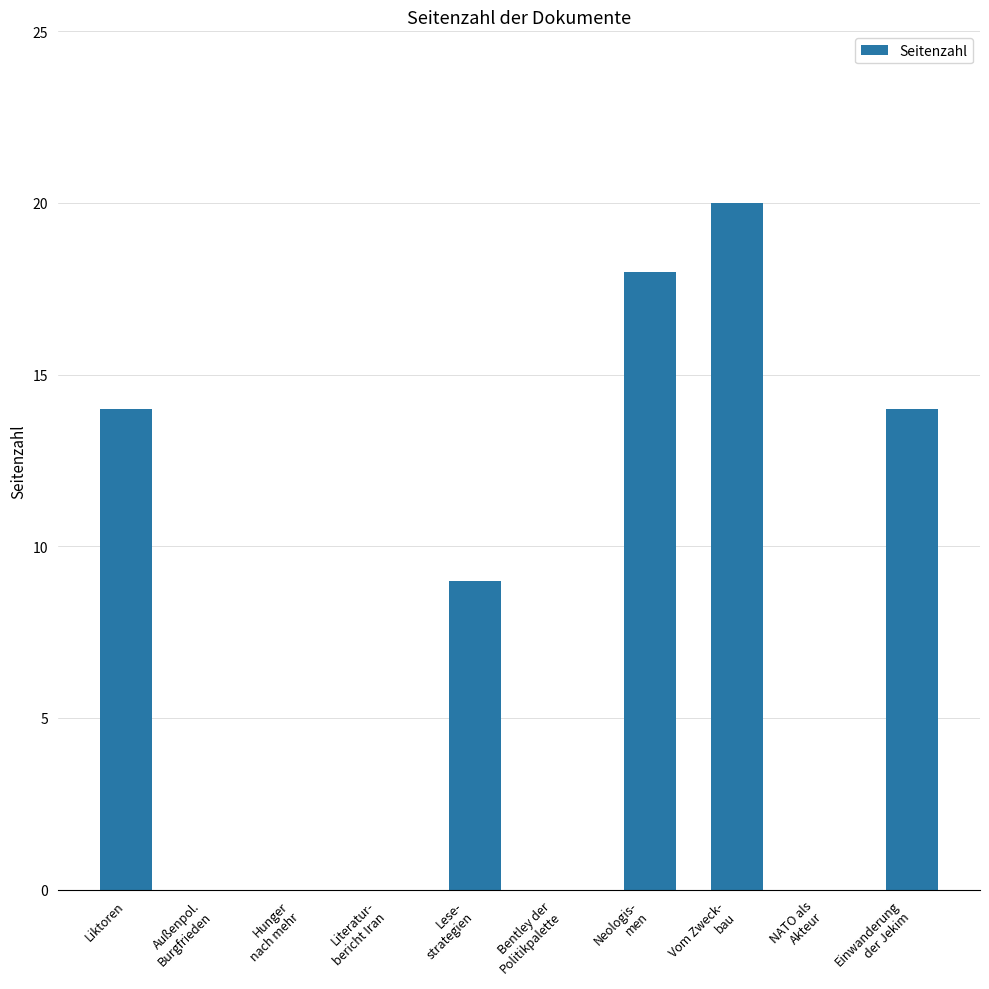

What is the sum of all values?

75